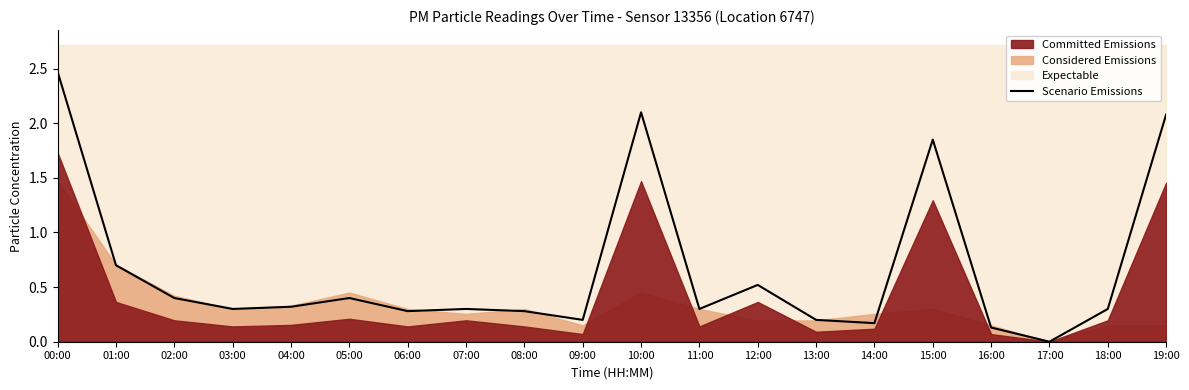

Is it true that the value at 11:00 is 0.1?

False